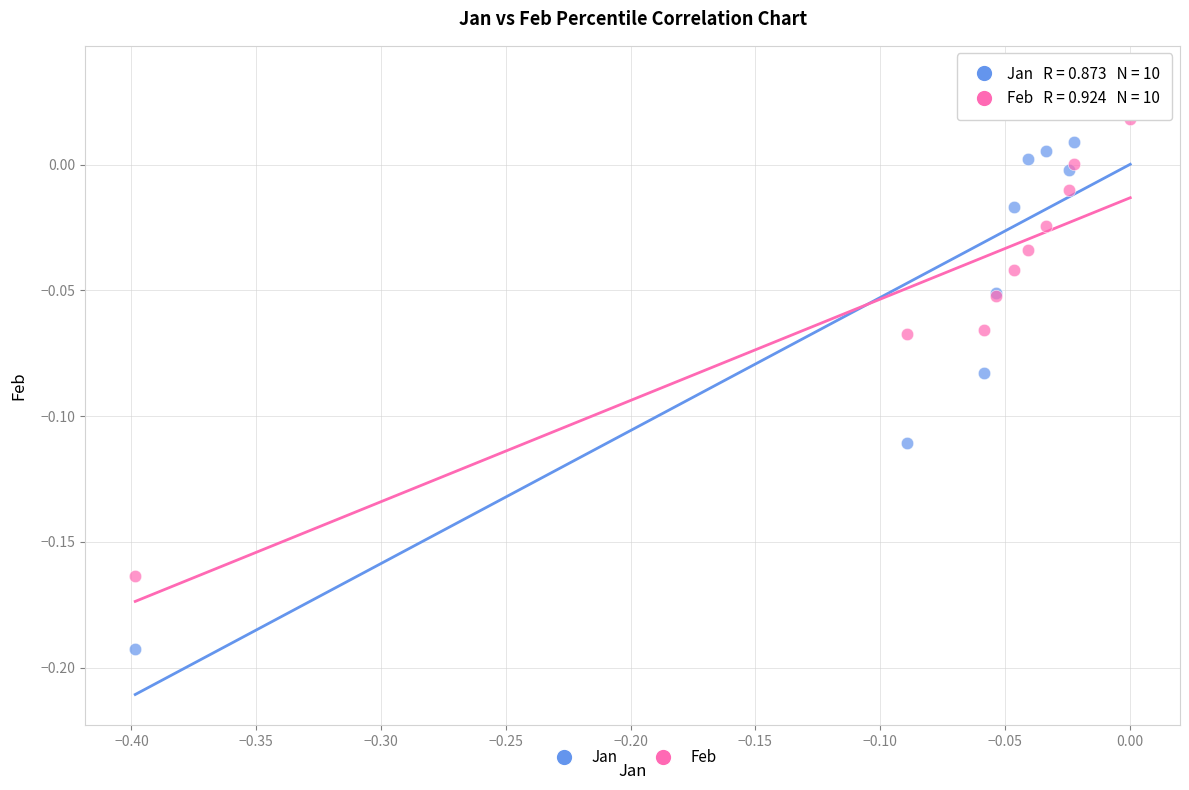

What are all the series names shown in the legend?

Jan, Feb